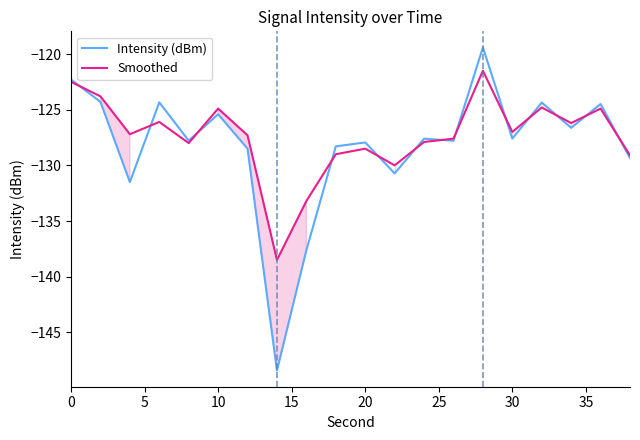

What is the sum of all Smoothed values?

-2548.0